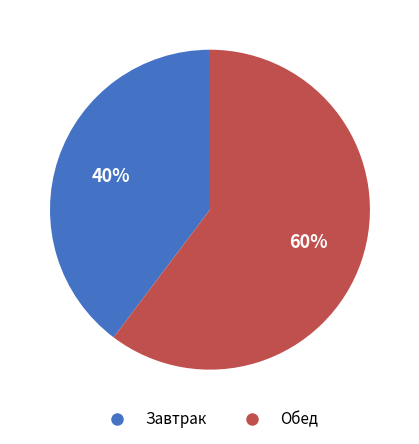

Count the number of slices in the pie.

2